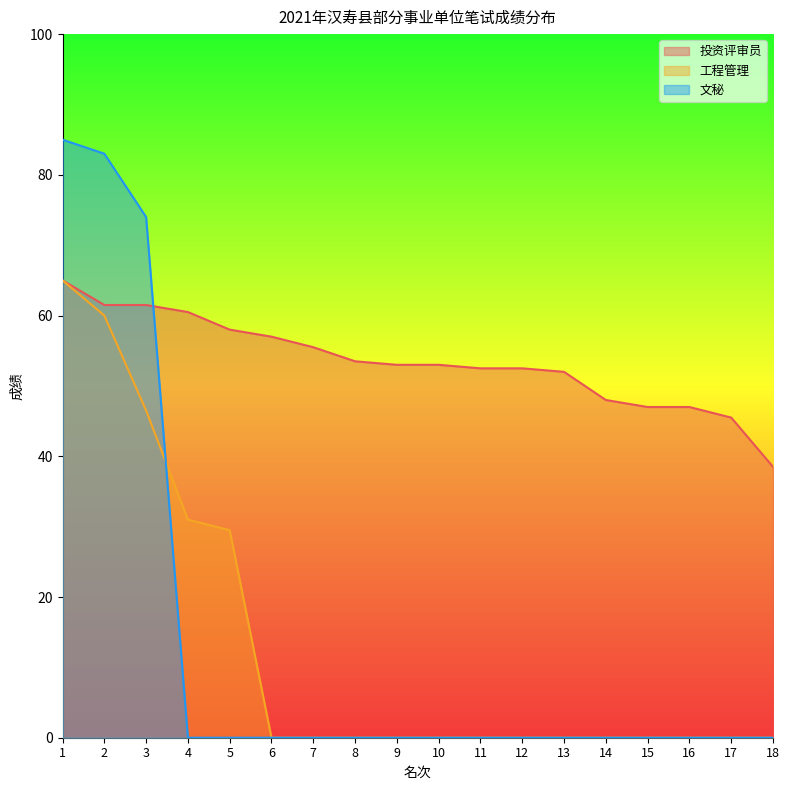

At which category is the sum across all series the highest?

1